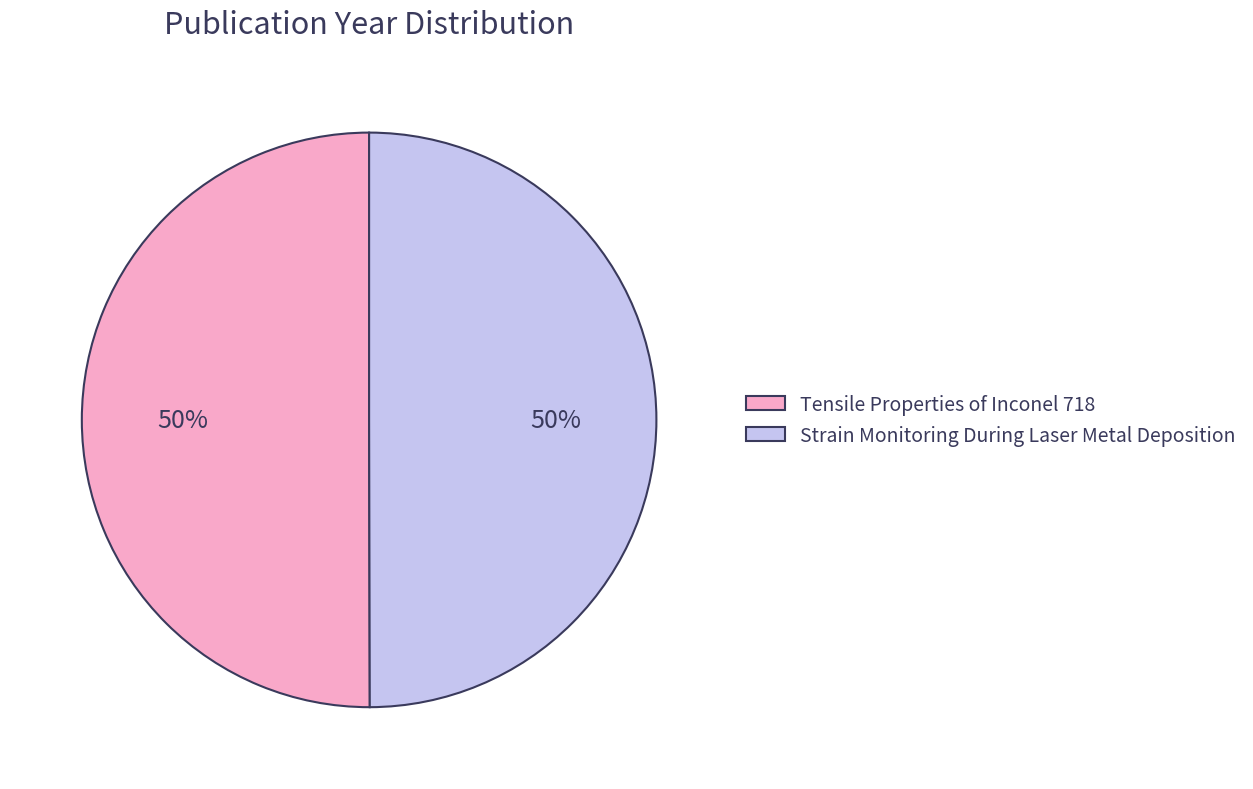

Do Tensile Properties of Inconel 718 and Strain Monitoring During Laser Metal Deposition together represent more than half of the pie?

Yes